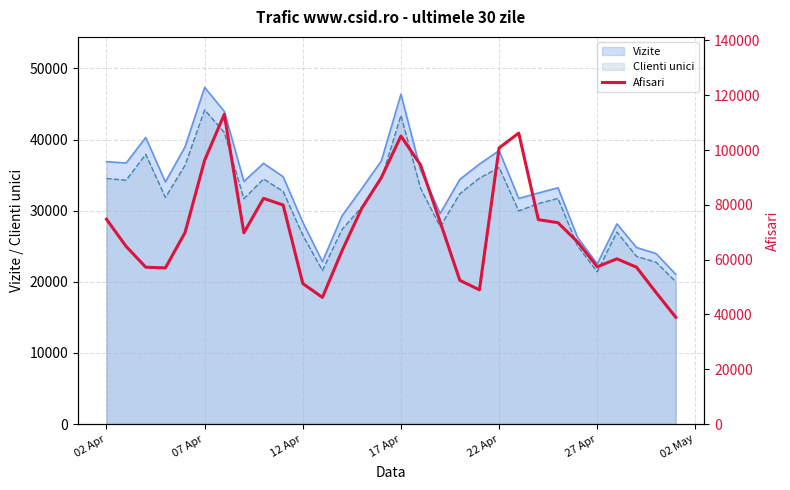

What is the value of the 28th point from the left?

57258